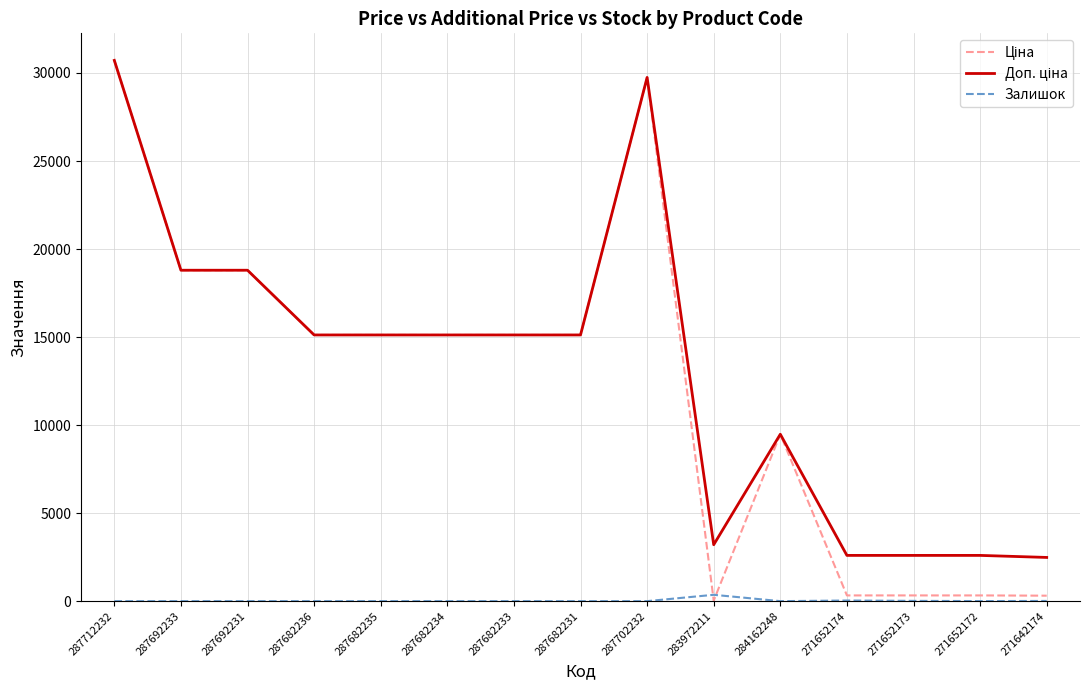

True or false: Залишок has a value of 0.0 at 287682236.

True